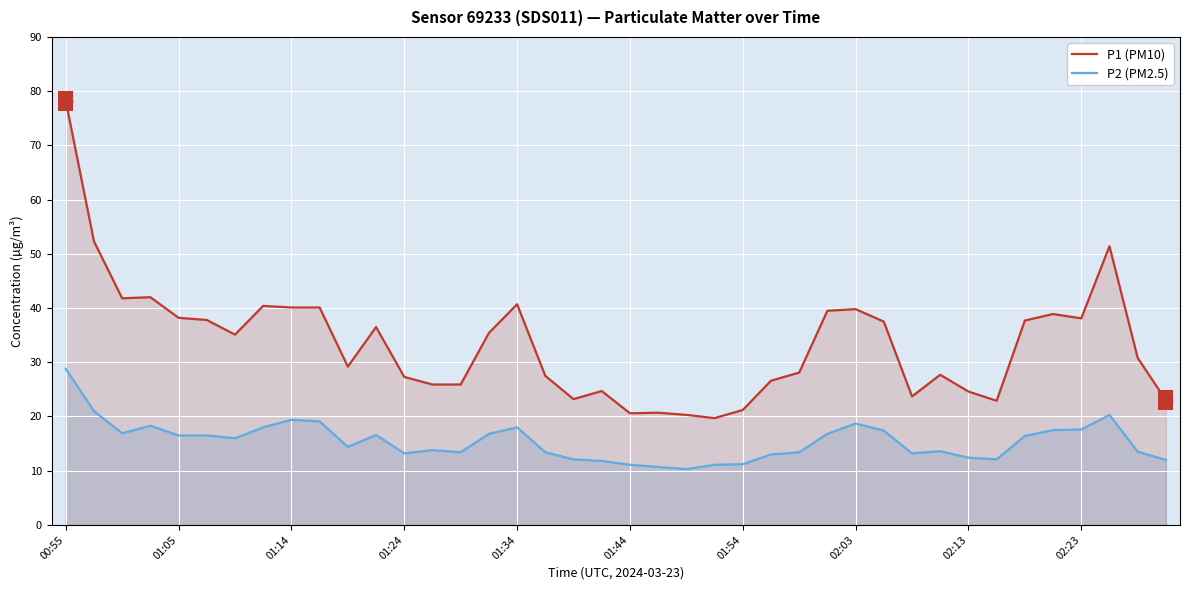

What is the approximate value of P2 (PM2.5) at 29?

17.4